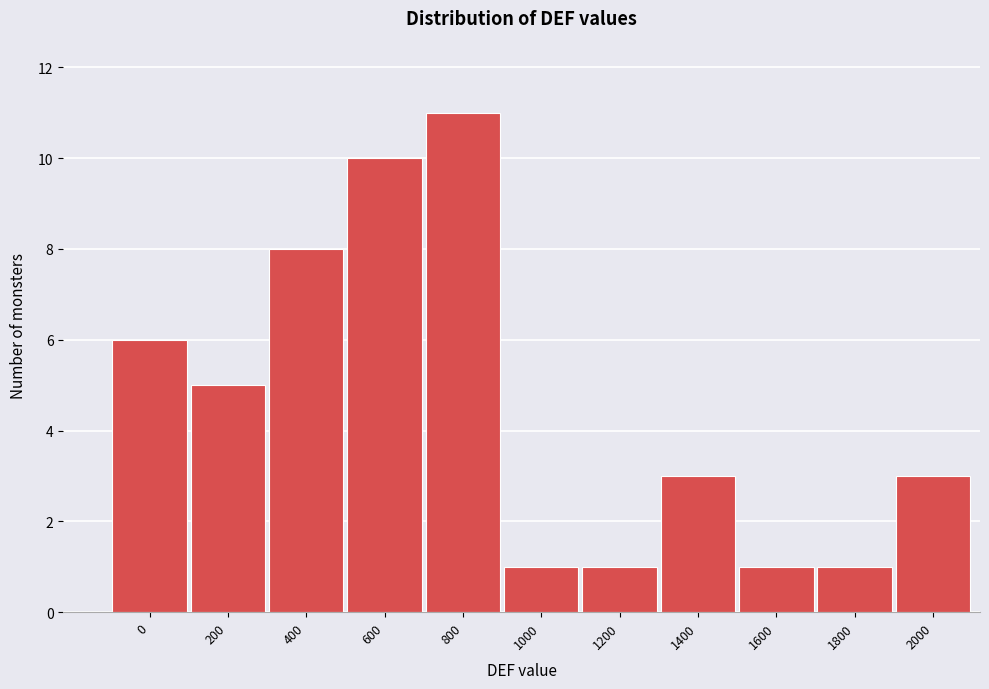

Reading left to right, transcribe all the data shown in this chart.

6	5	8	10	11	1	1	3	1	1	3